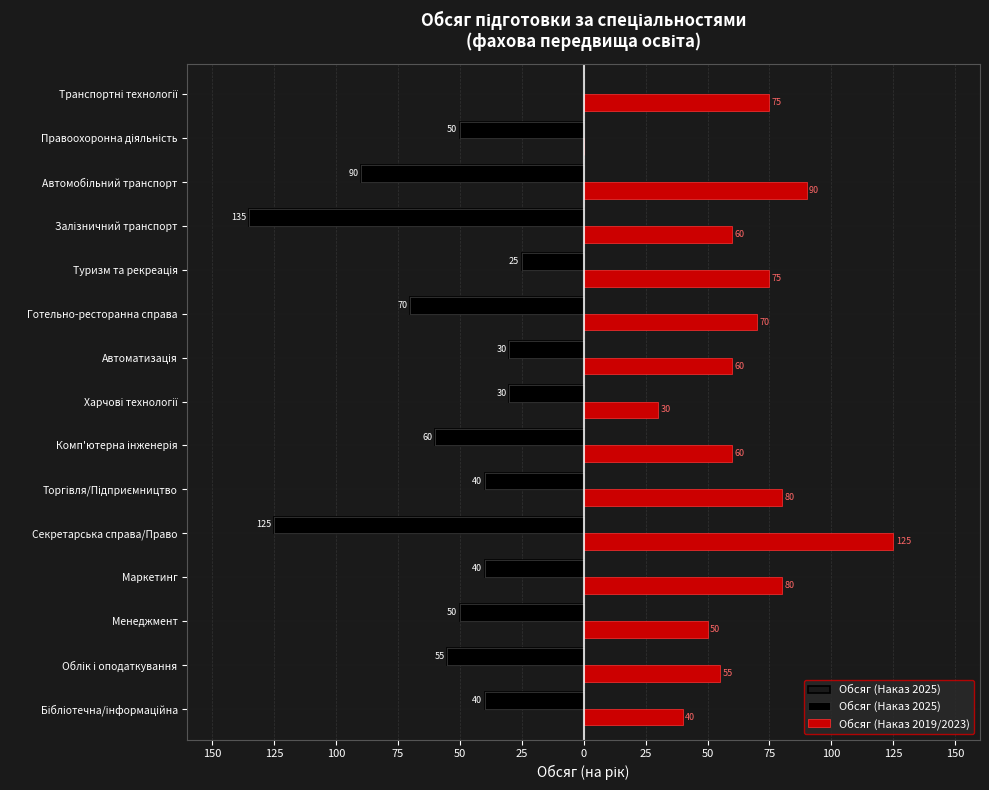

How many data points in Обсяг (Наказ 2025) are less than -50?

6